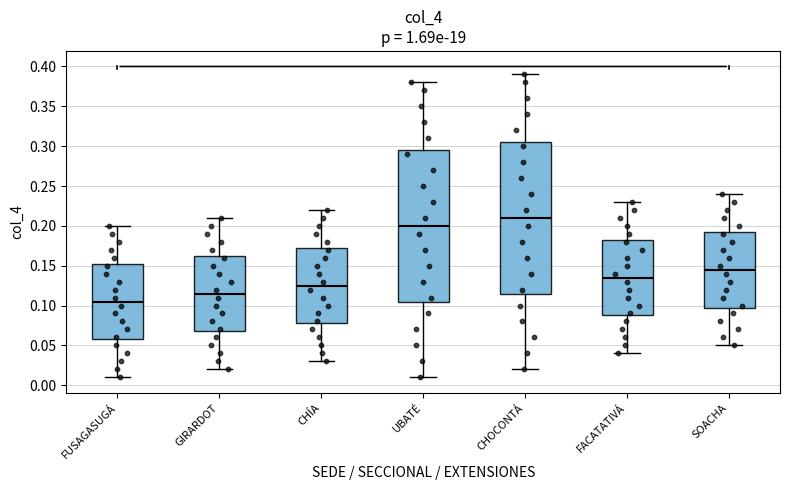

Where is the lower edge of the box for FACATATIVÁ on the y-axis? The values are not printed on the chart, so give them approximately, as read against the axis.

0.090